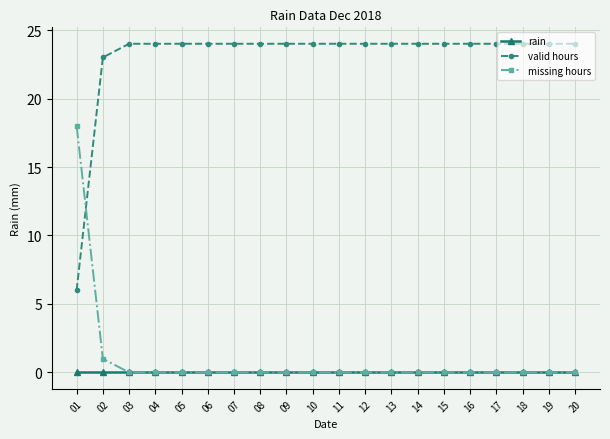

What are all the series names shown in the legend?

rain, valid hours, missing hours